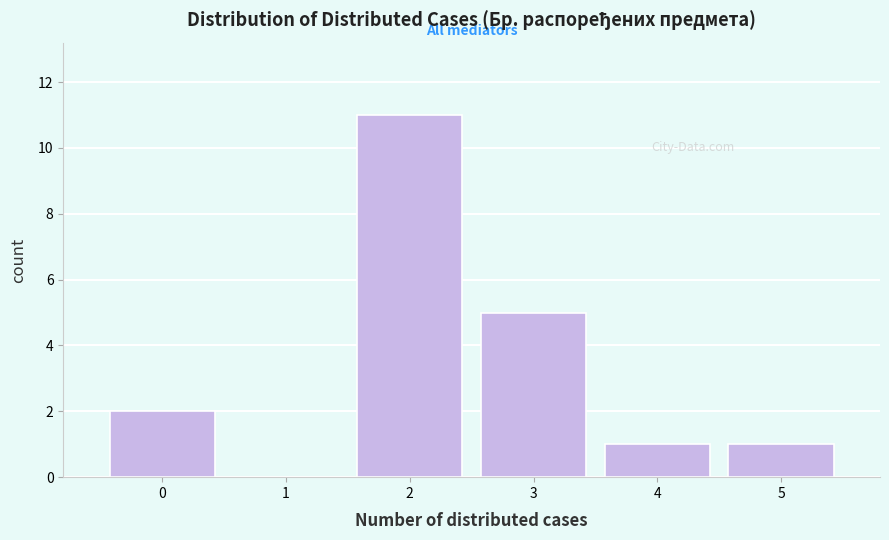

Reading left to right, transcribe this chart: for each bar, give the range it covers on the x-axis and its height. The values are not printed on the chart, so give them approximately, as read against the axis.

-0.5 to 0.5: 2
0.5 to 1.5: 0
1.5 to 2.5: 11
2.5 to 3.5: 5
3.5 to 4.5: 1
4.5 to 5.5: 1